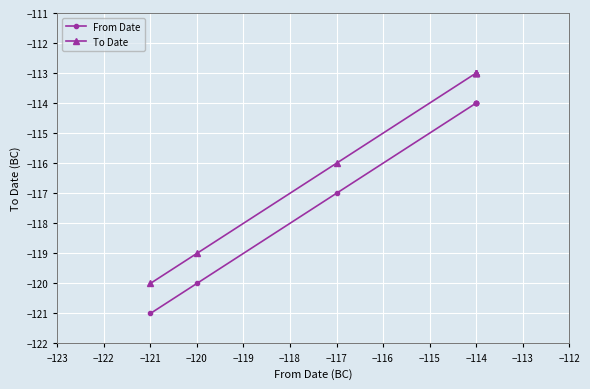

True or false: To Date and From Date intersect in this chart.

False